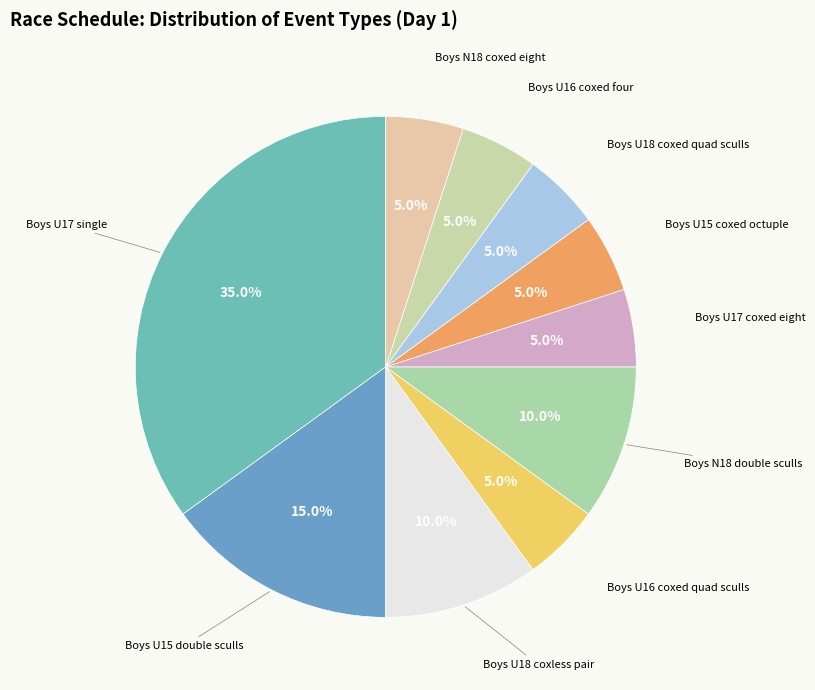

How many segments does this pie chart have?

10